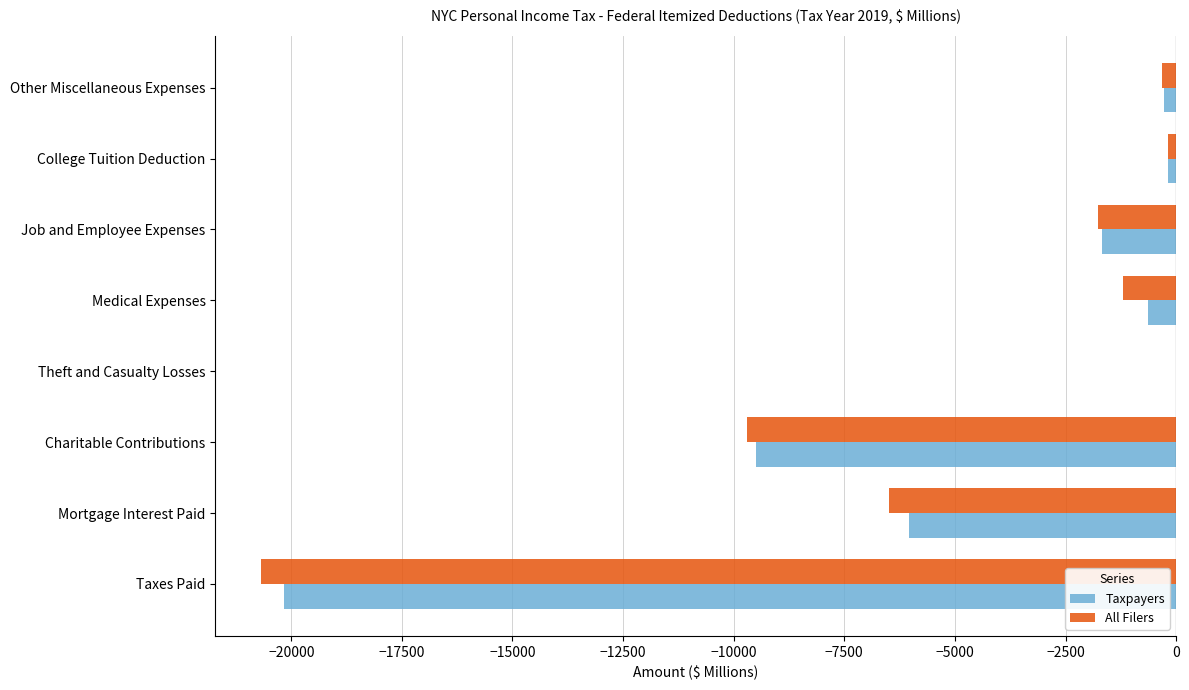

Where is Taxpayers nearest to the value -10086?

Charitable Contributions